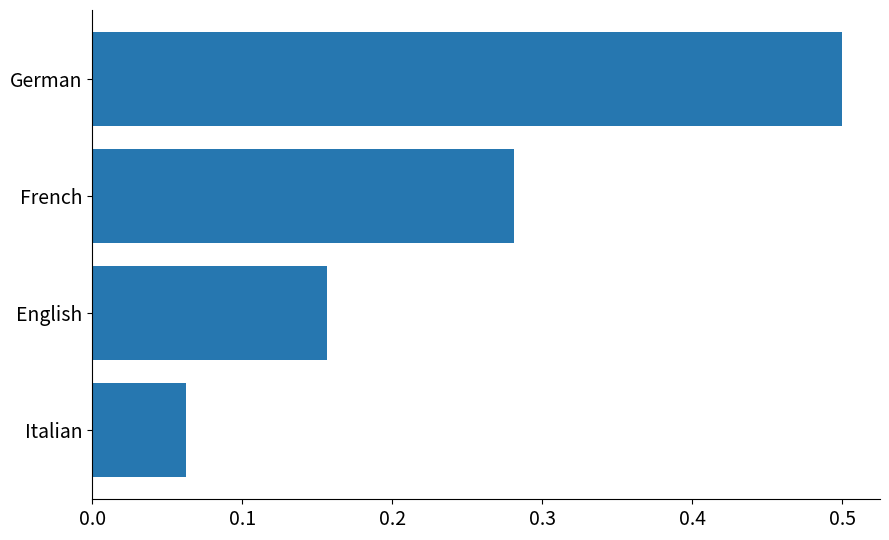

What is the change in value from French to German?

+0.2